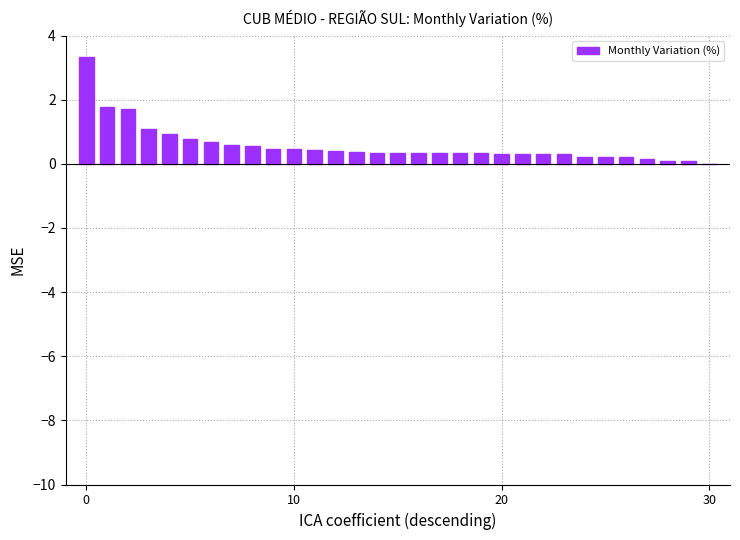

What is the sum of all values?

17.7